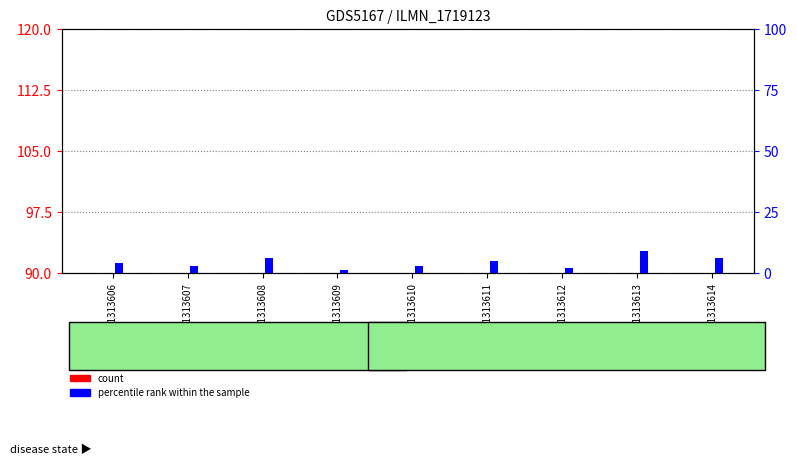

What is the value of the percentile rank within the sample bar at the 4th from the left?

1